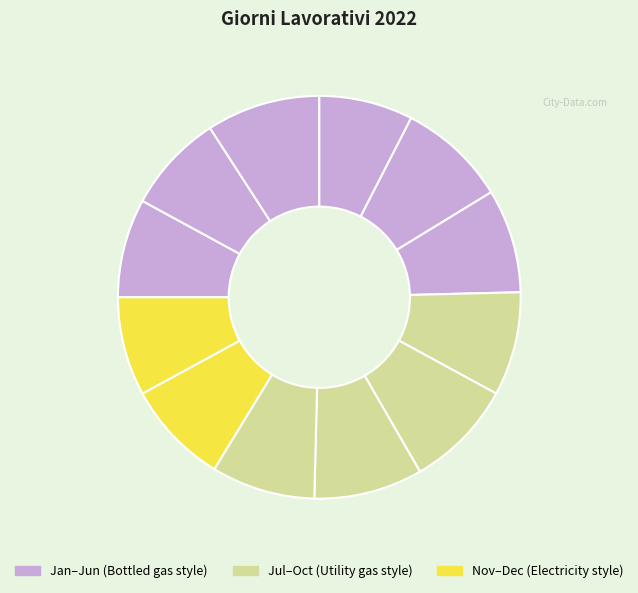

How many slices are in this pie chart?

12